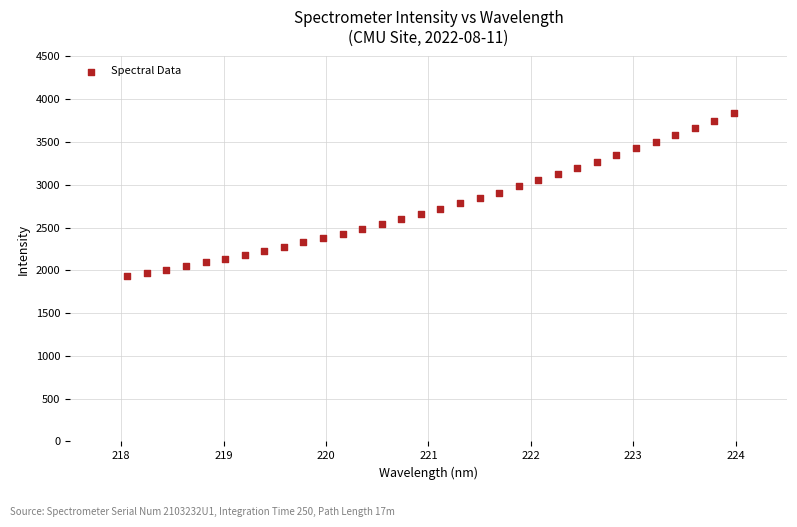

What is the range of Y values (max minus min)?

1908.1